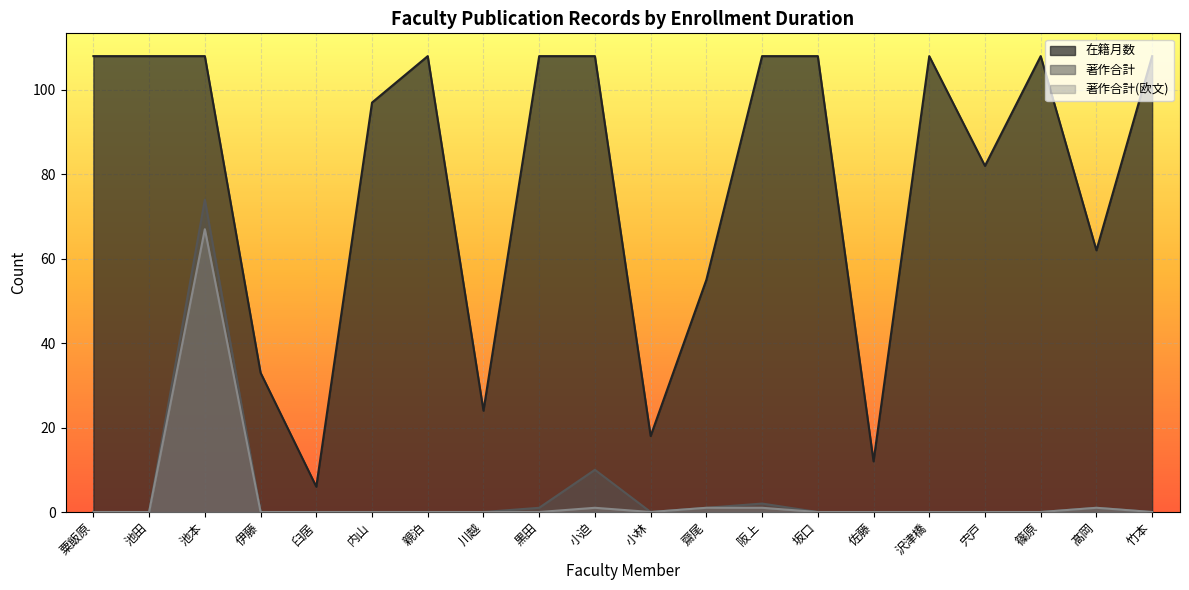

What is the sum of all 著作合計 values?

89